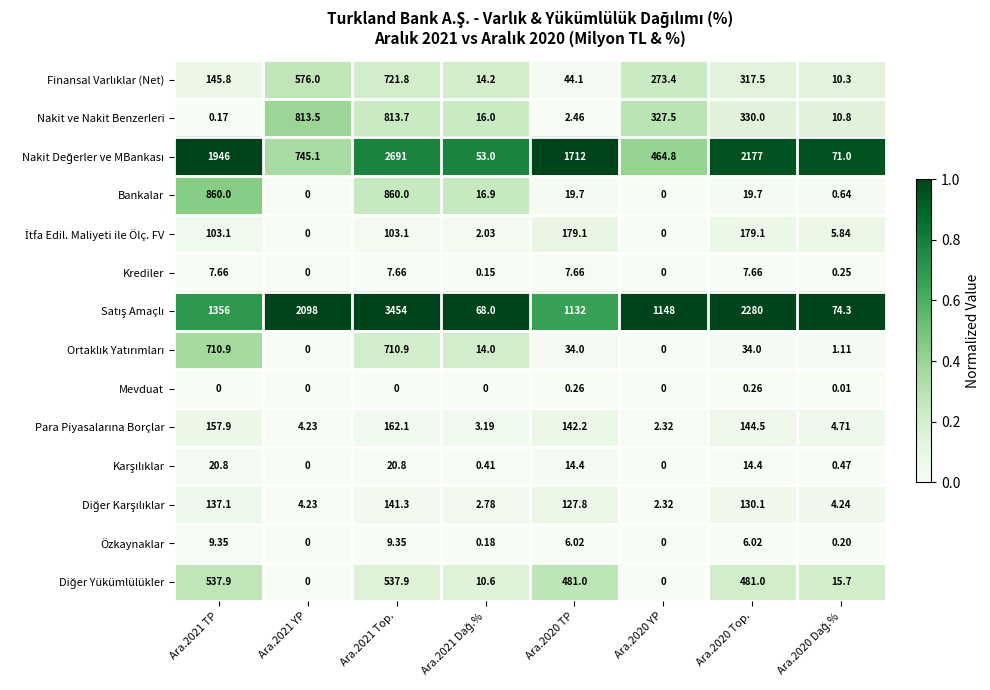

Rank the series at Ara.2021 Dağ.% from lowest to highest value.

Mevduat, Krediler, Özkaynaklar, Karşılıklar, İtfa Edil. Maliyeti ile Ölç. FV, Diğer Karşılıklar, Para Piyasalarına Borçlar, Diğer Yükümlülükler, Ortaklık Yatırımları, Finansal Varlıklar (Net), Nakit ve Nakit Benzerleri, Bankalar, Nakit Değerler ve MBankası, Satış Amaçlı